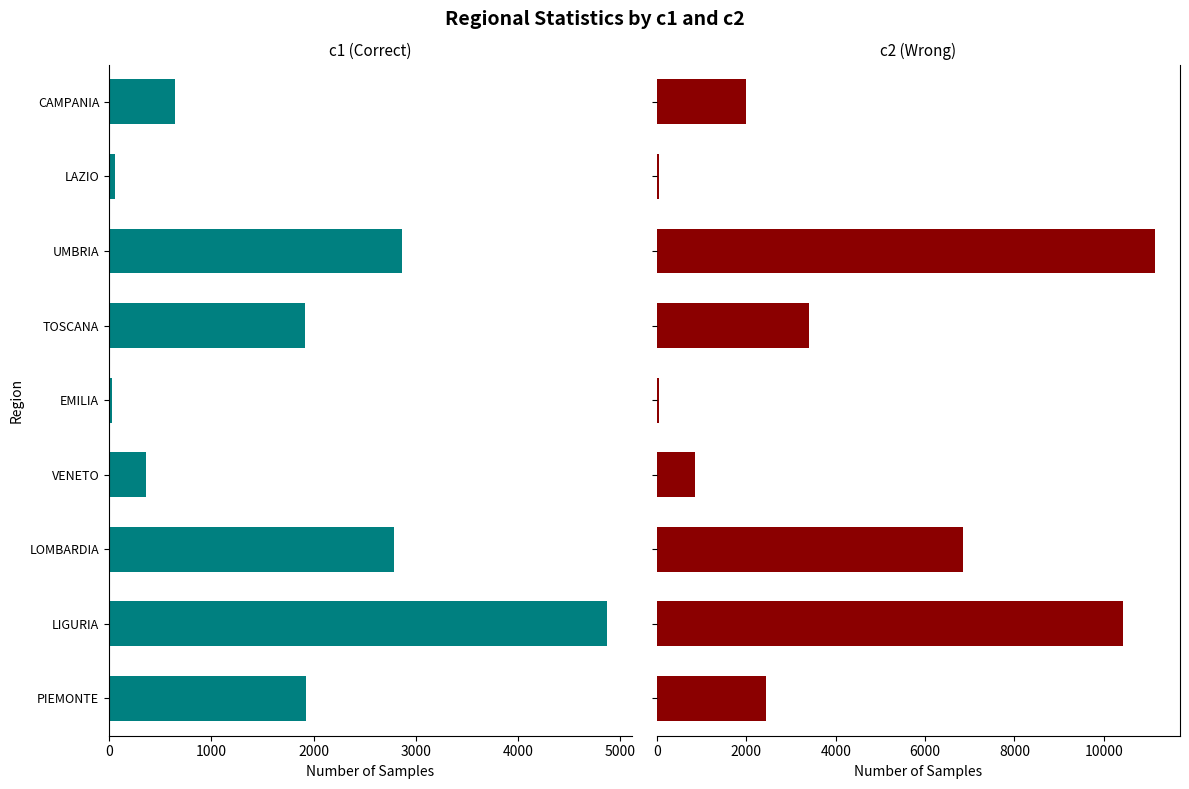

What is the approximate value of c1 at LOMBARDIA, to the nearest 50?

2800